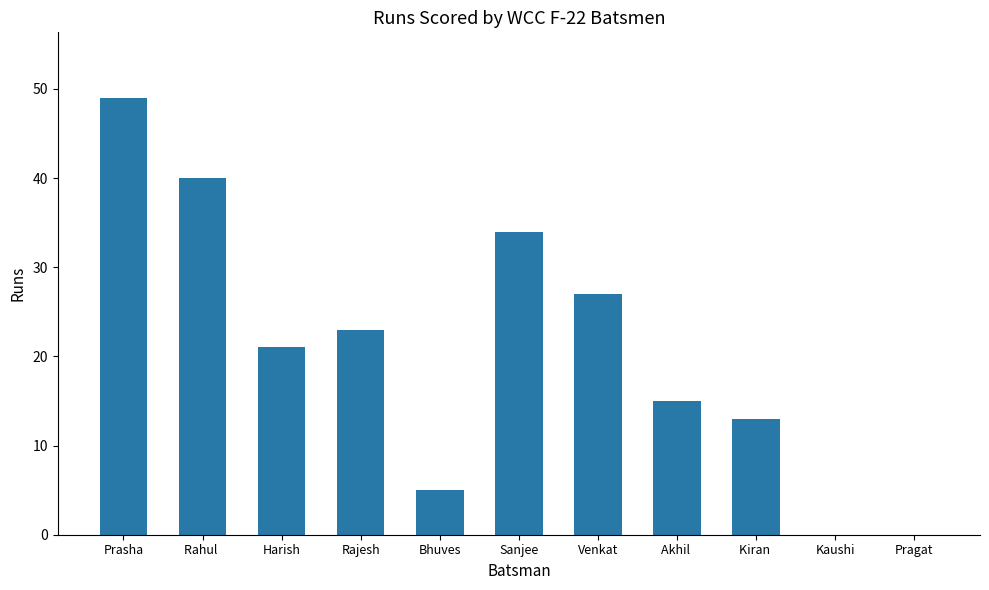

Reading left to right, transcribe all the data shown in this chart.

Prasha=49	Rahul =40	Harish=21	Rajesh=23	Bhuves=5	Sanjee=34	Venkat=27	Akhil =15	Kiran =13	Kaushi=0	Pragat=0